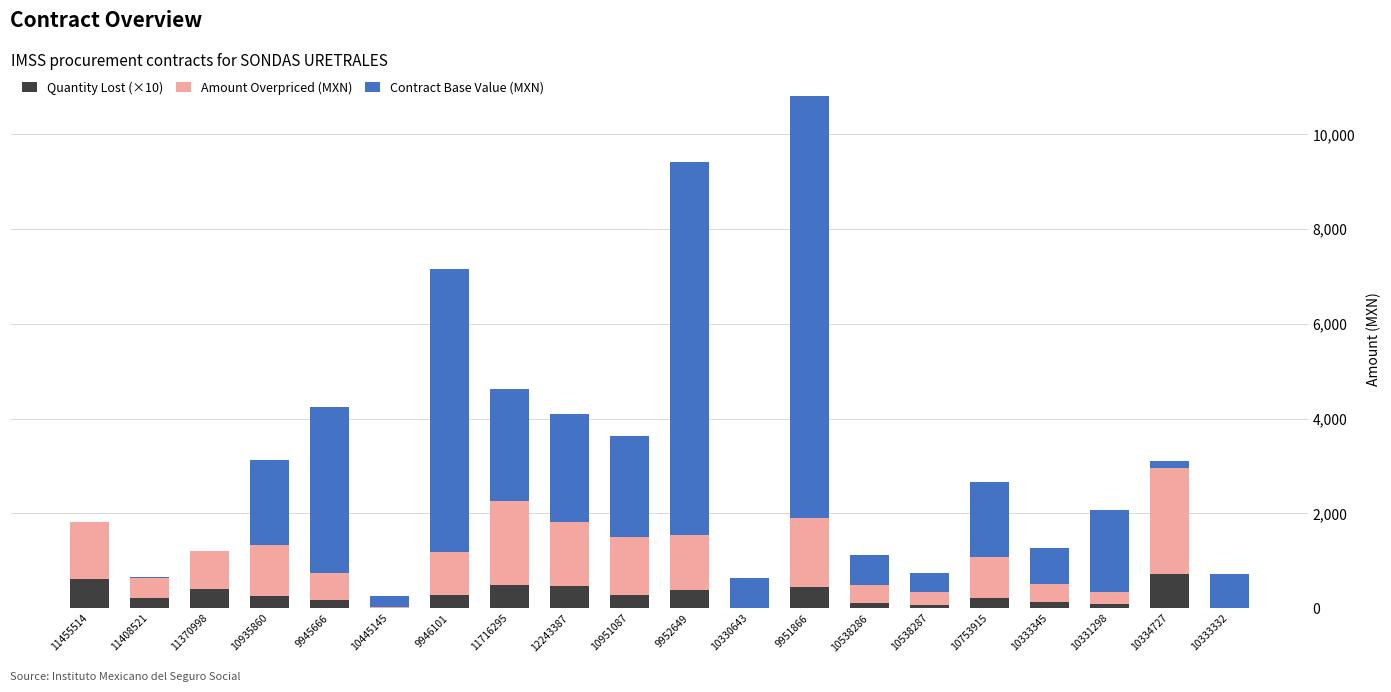

Is it true that Quantity Lost (×10) equals 612.3 at 11455514?

True